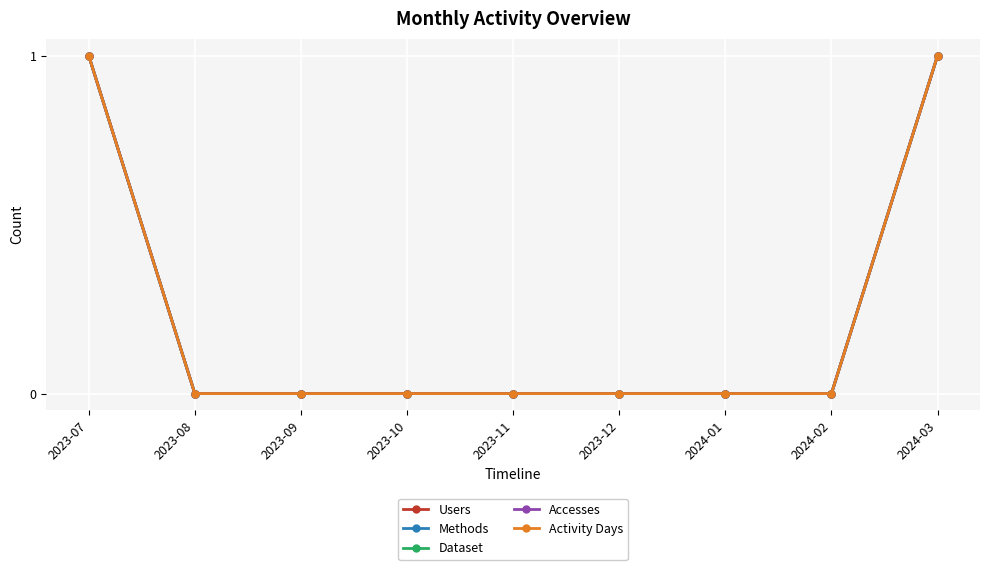

Is this an area chart (filled region under the line)?

No